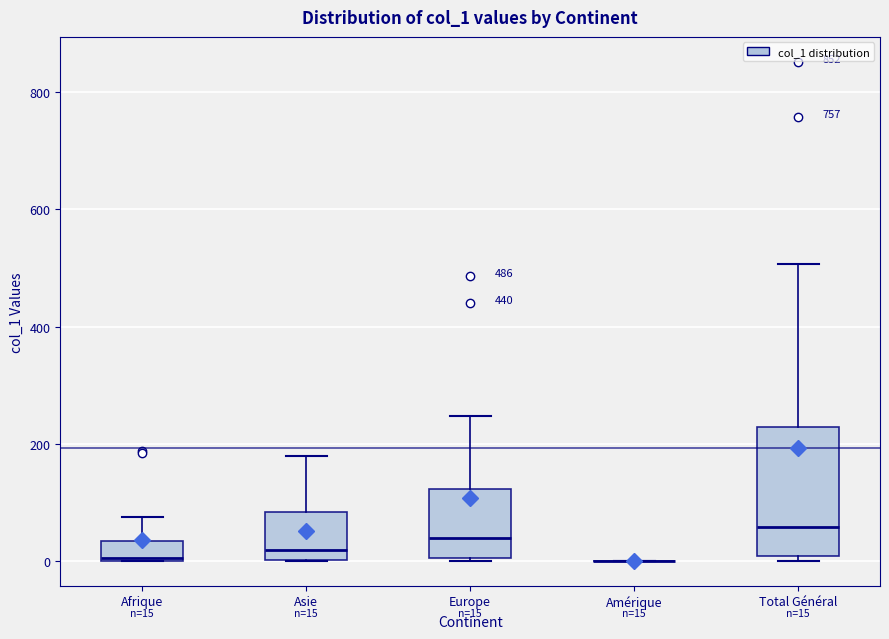

Comparing the boxes themselves (not the whiskers), which one is the tallest?

Total Général